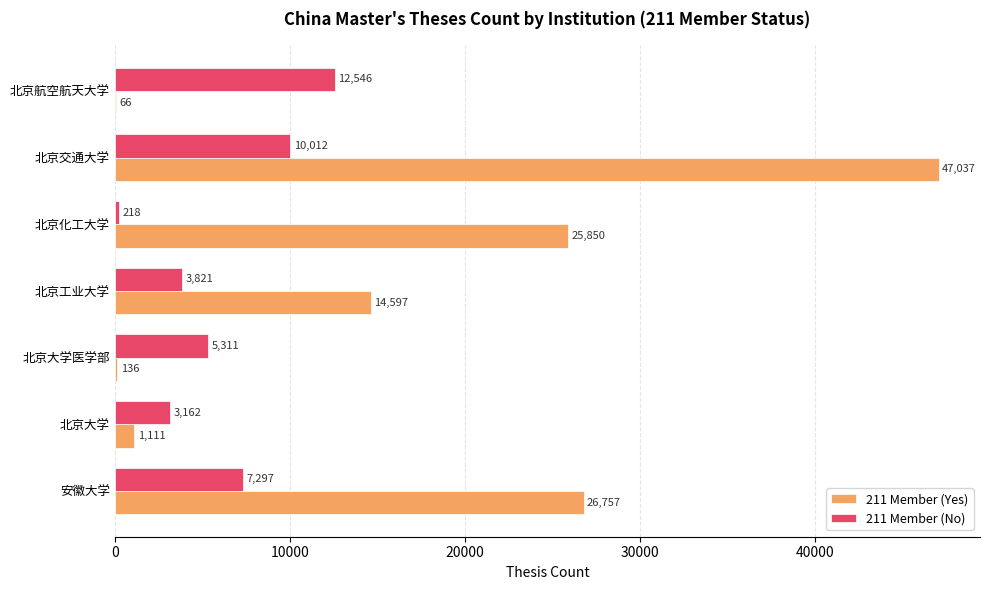

Where is 211 Member (Yes) nearest to the value 23551?

北京化工大学